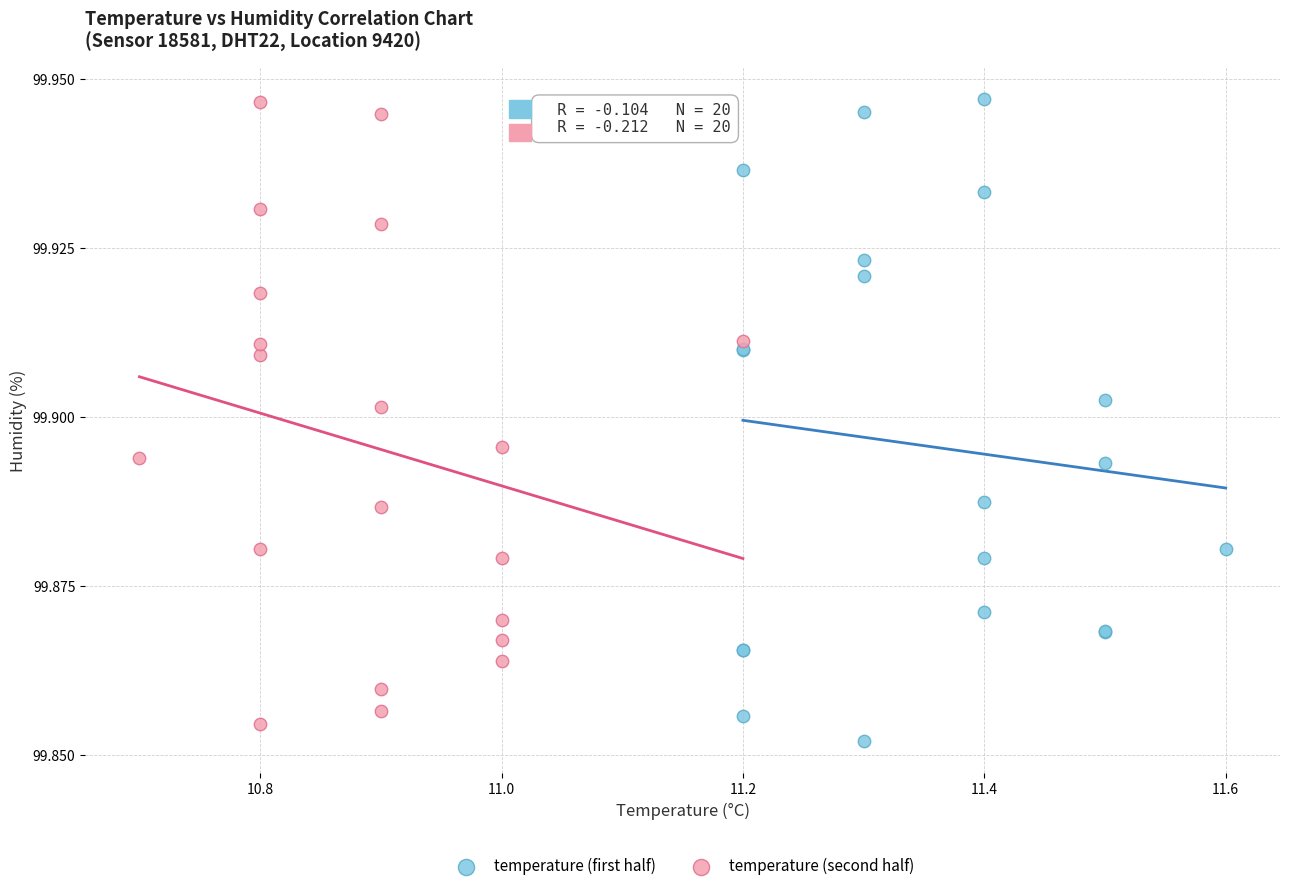

What are all the series names shown in the legend?

temperature (first half), temperature (second half)